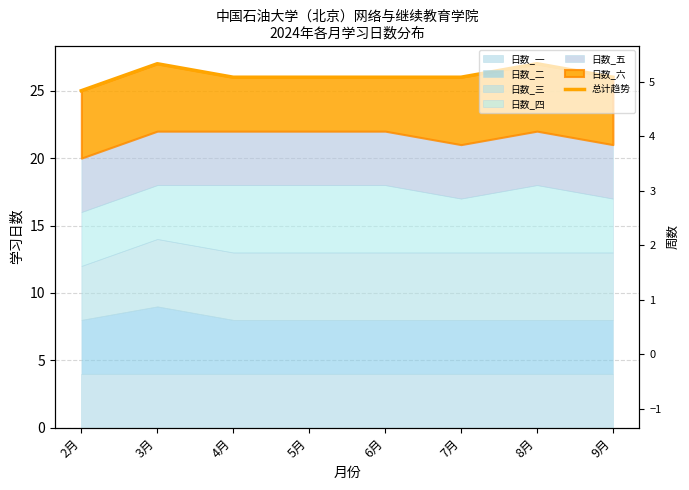

At which label is the value closest to 26?

4月